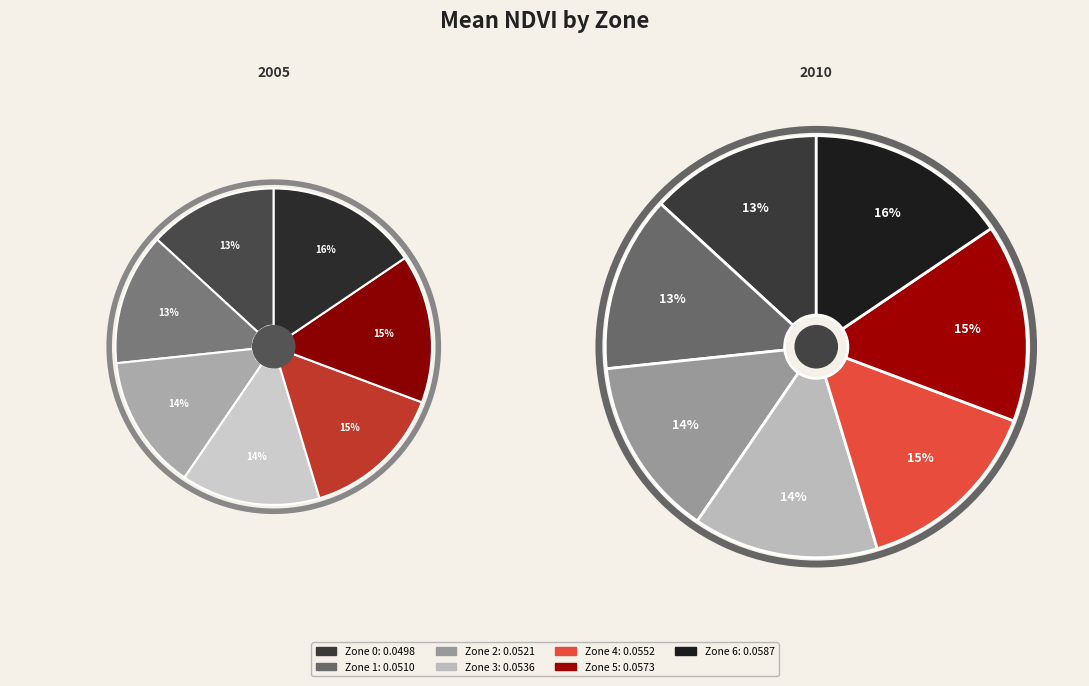

Rank the categories by value from highest to lowest.

Zone 6, Zone 5, Zone 4, Zone 3, Zone 2, Zone 1, Zone 0